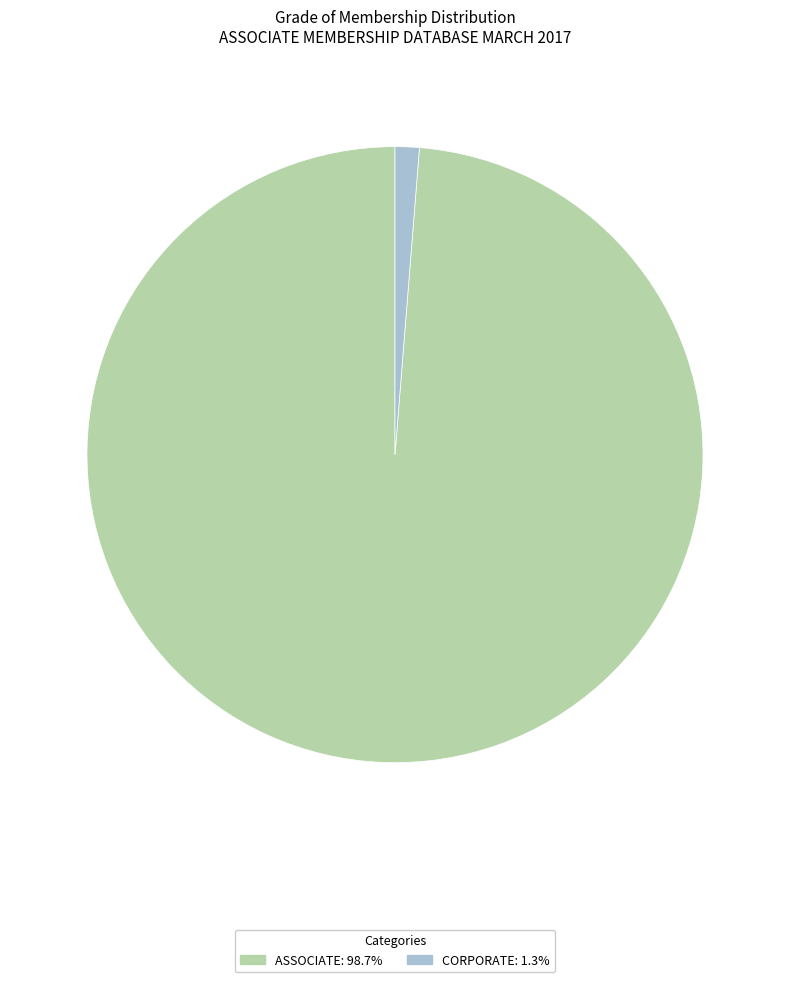

True or false: CORPORATE accounts for 1% of the total.

True